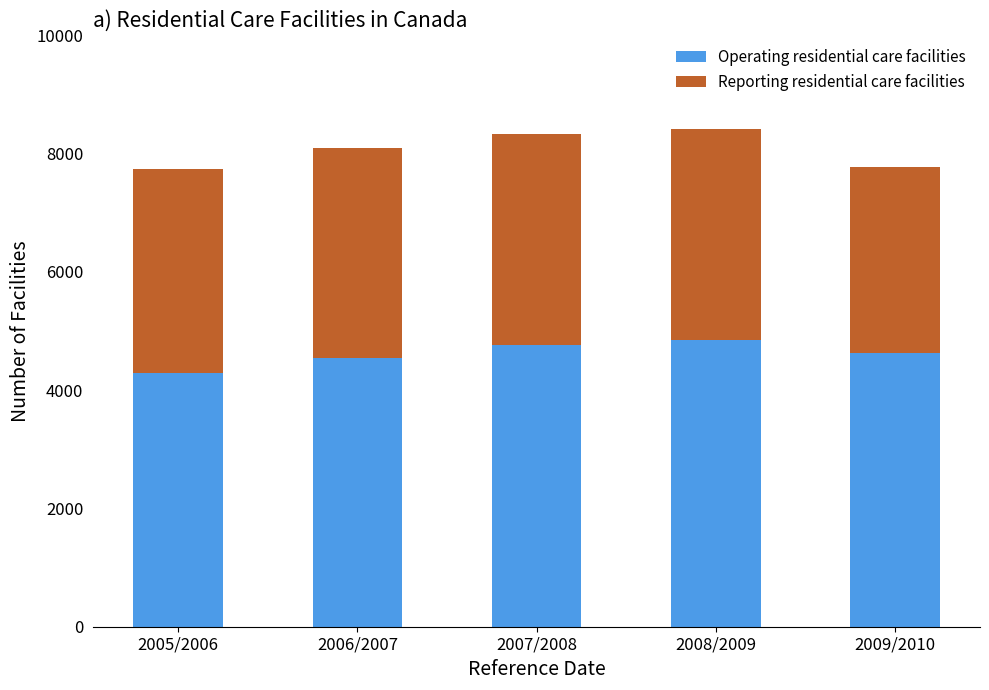

What is the total value across all series at 2008/2009?

8410